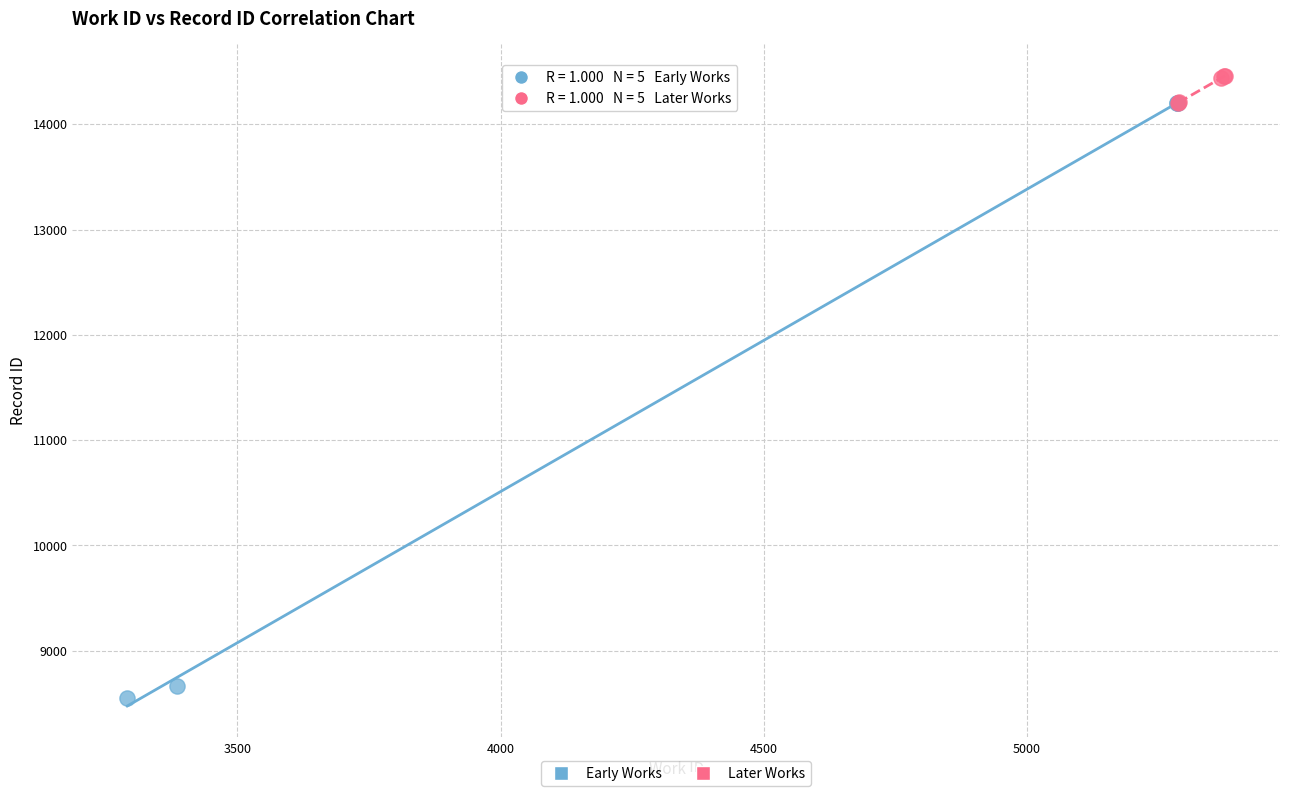

Which series reaches the maximum Y coordinate?

Later Works